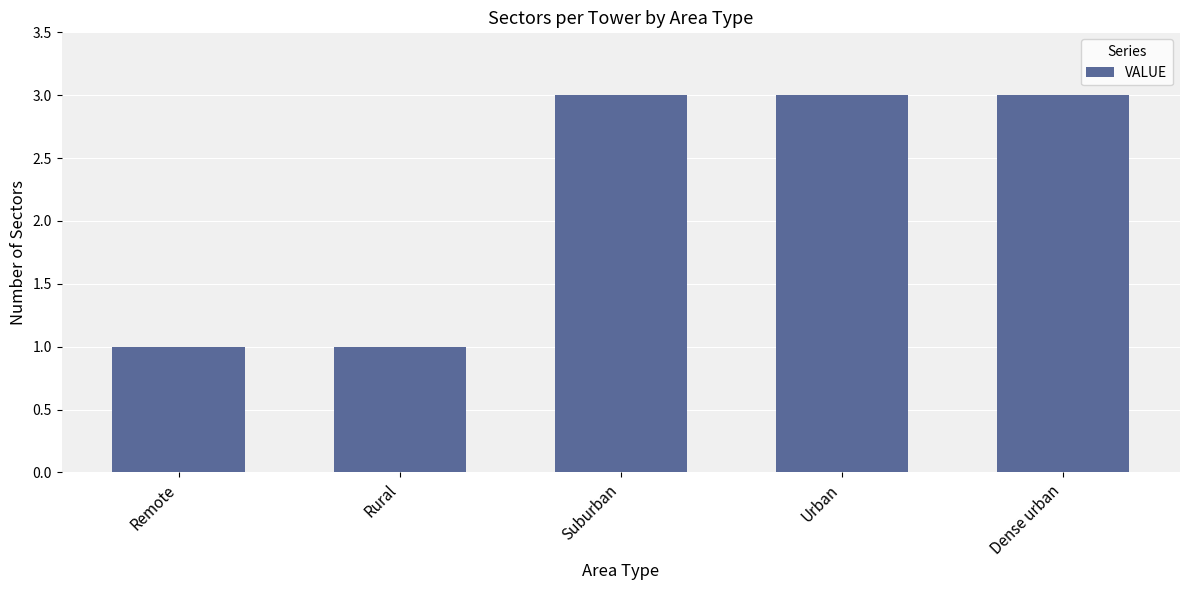

How many distinct data groups are displayed?

1